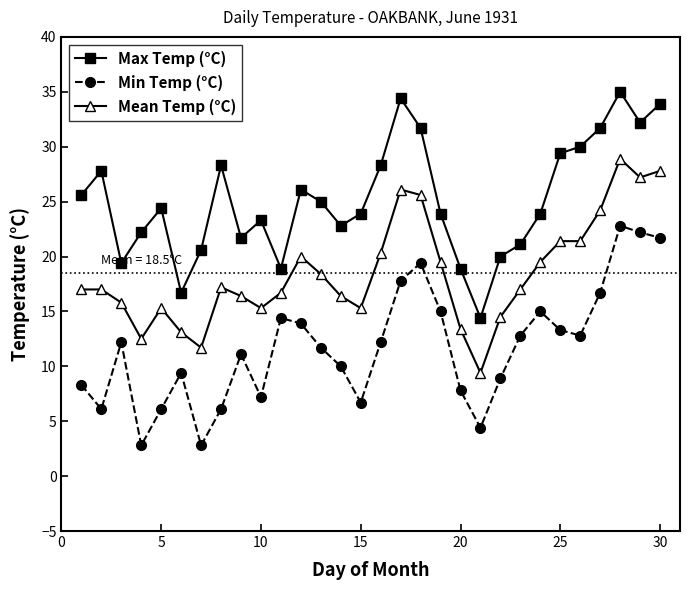

True or false: Max Temp (°C) and Mean Temp (°C) cross at least once.

False